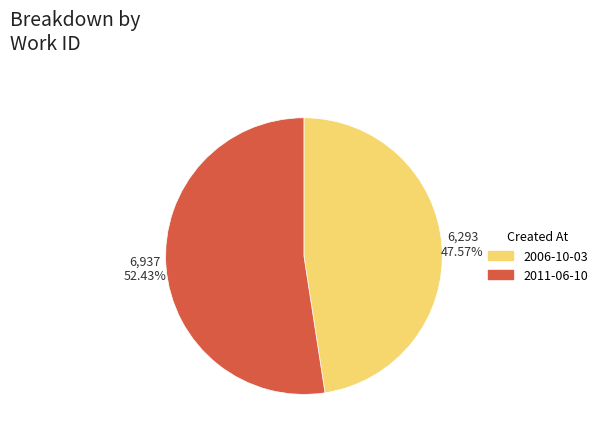

How many segments does this pie chart have?

2